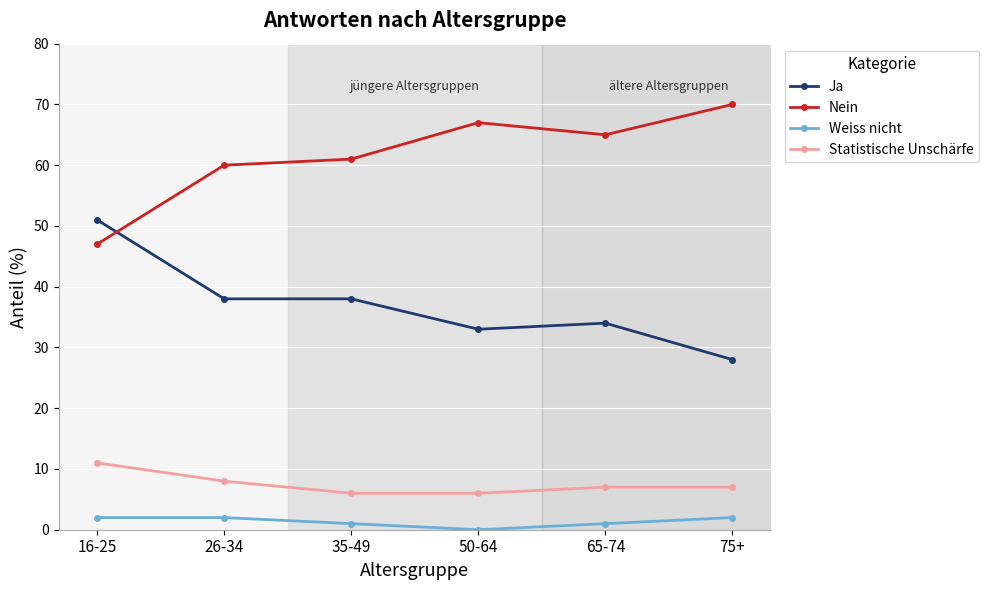

What are all the series names shown in the legend?

Ja, Nein, Weiss nicht, Statistische Unschärfe